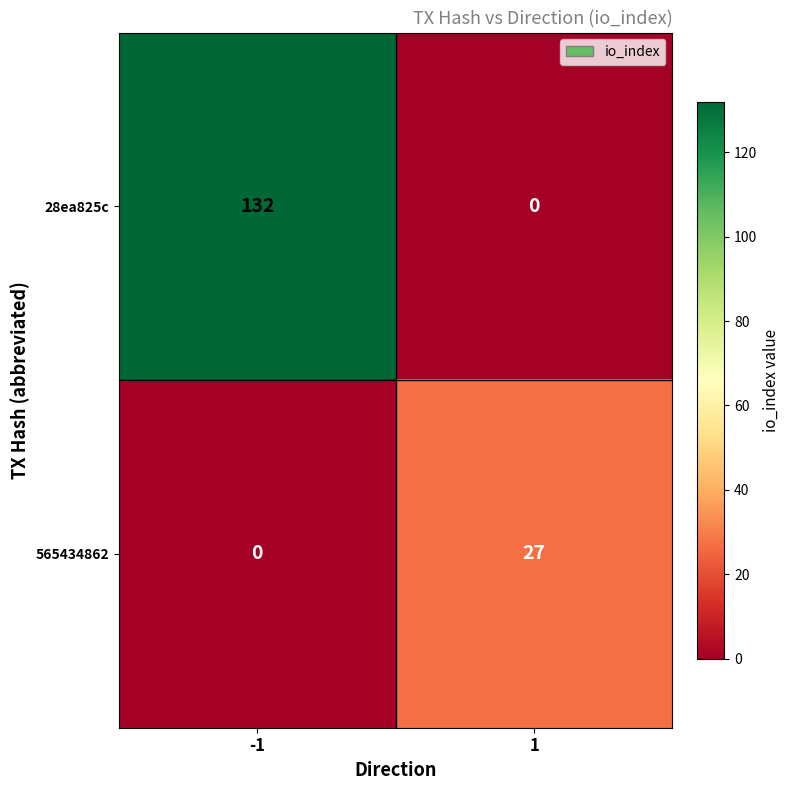

Reading left to right, what are all the values shown in this chart?

28ea825c: 132	0
565434862: 0	27